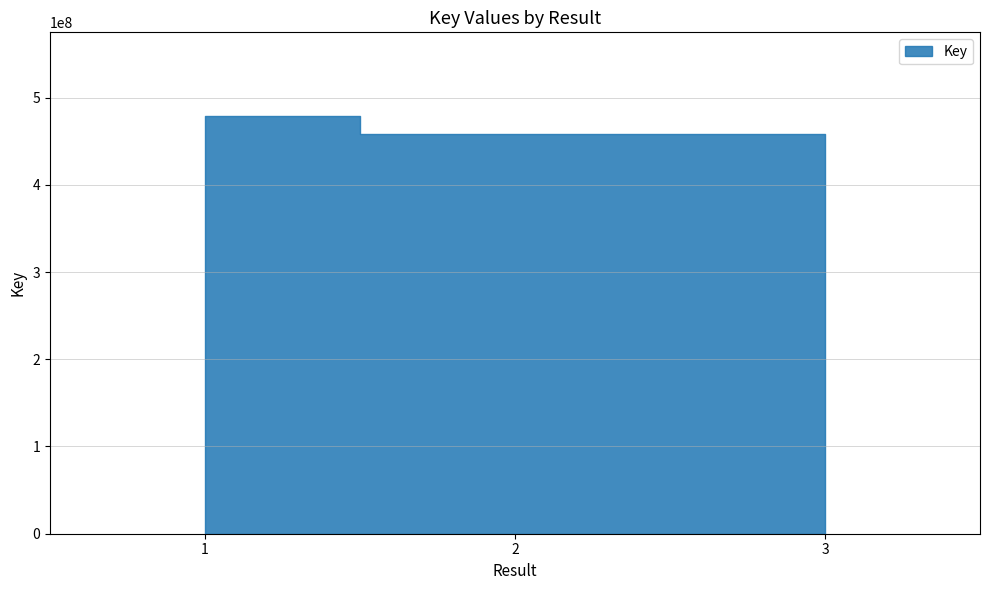

Rank the categories by value from lowest to highest.

3, 2, 1